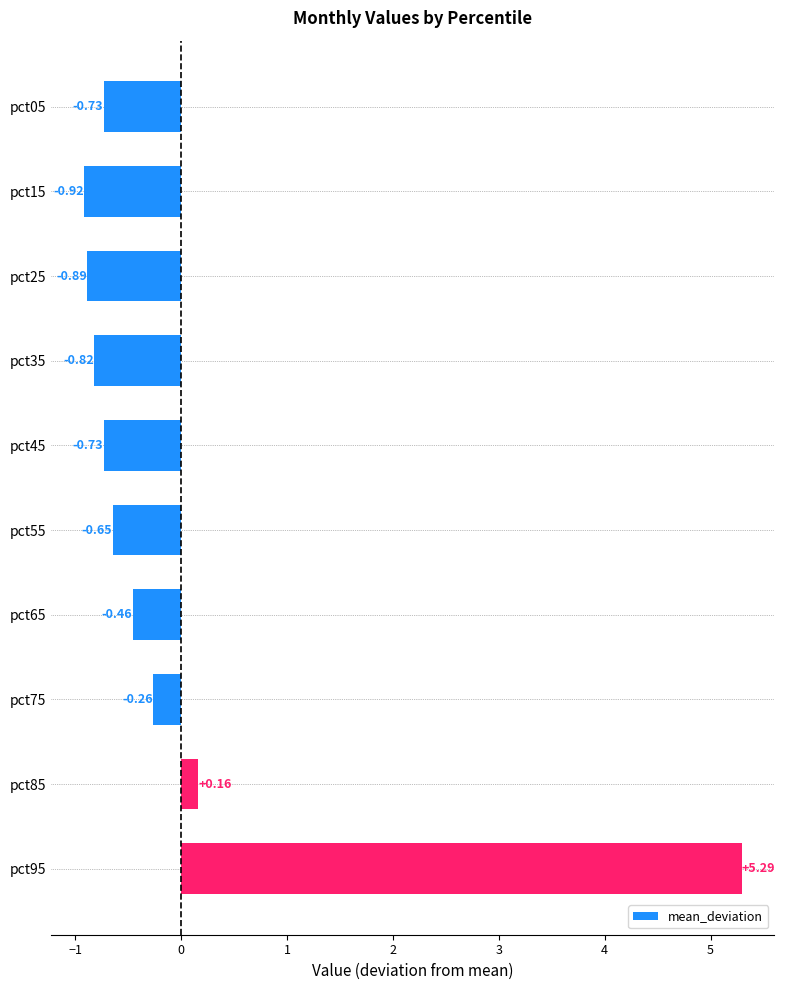

Where is the data nearest to the value 2?

pct85